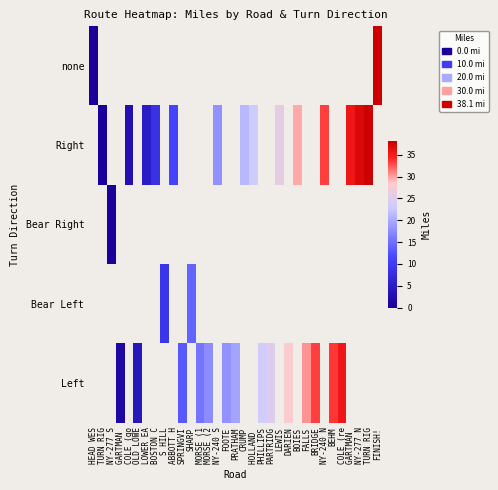

How many values in the Left series exceed 19?

8